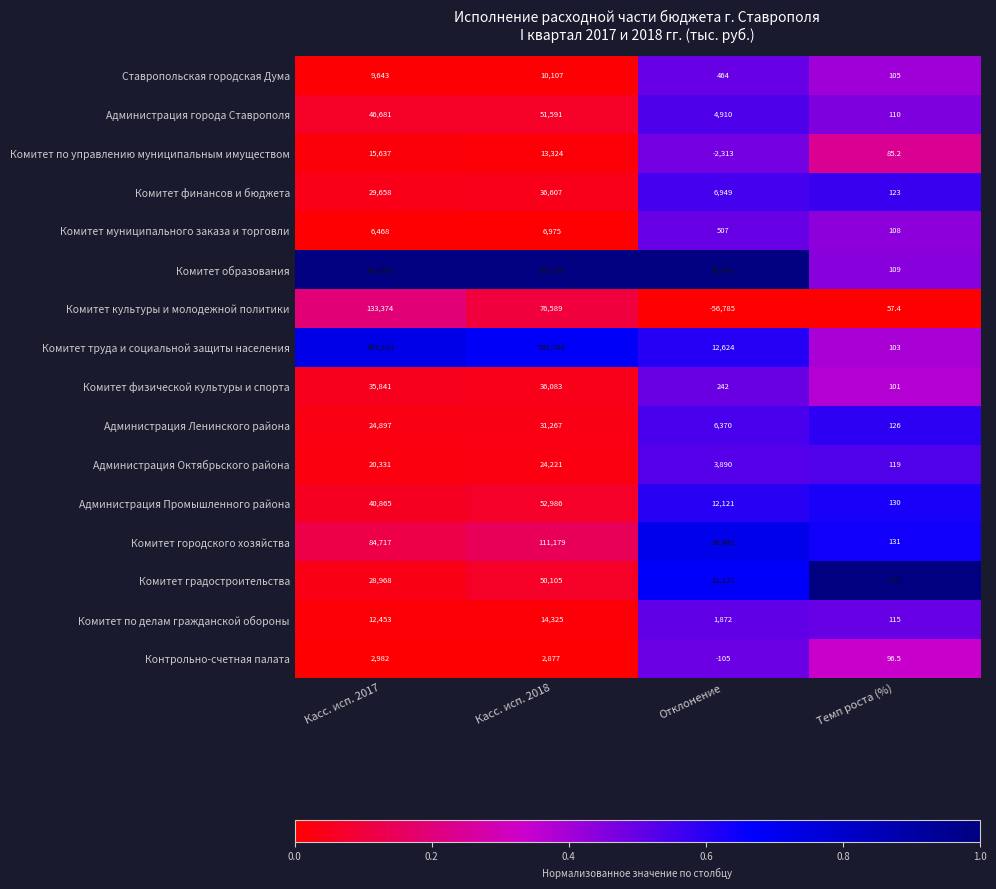

List the series in order of their peak value, highest first.

Комитет образования, Комитет труда и социальной защиты населения, Комитет культуры и молодежной политики, Комитет городского хозяйства, Администрация Промышленного района, Администрация города Ставрополя, Комитет градостроительства, Комитет финансов и бюджета, Комитет физической культуры и спорта, Администрация Ленинского района, Администрация Октябрьского района, Комитет по управлению муниципальным имуществом, Комитет по делам гражданской обороны, Ставропольская городская Дума, Комитет муниципального заказа и торговли, Контрольно-счетная палата